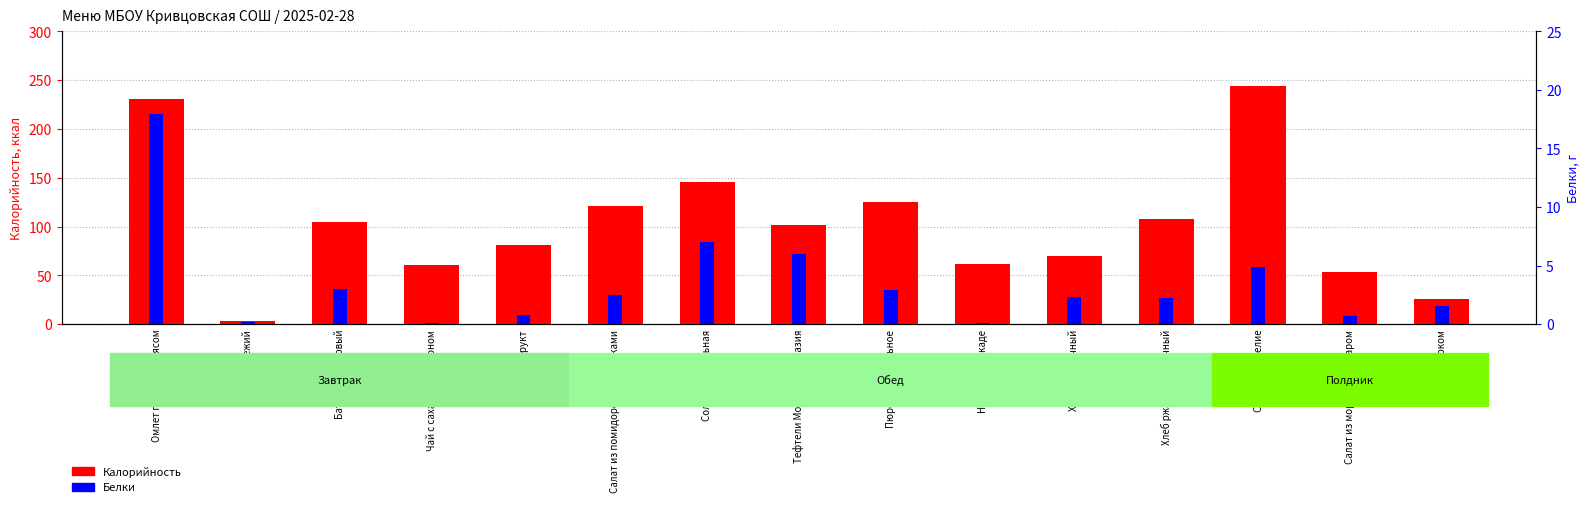

Rank the series by their average value, from highest to lowest.

Калорийность, Белки